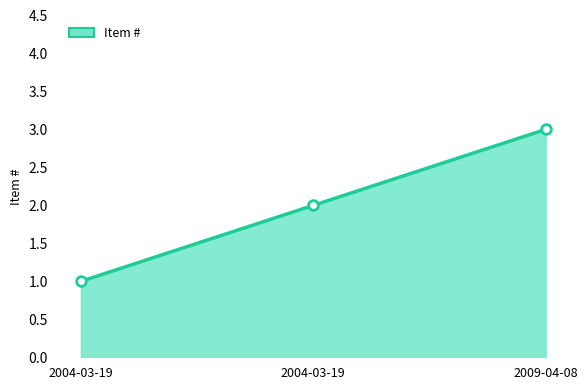

Count the number of categories in the chart.

3